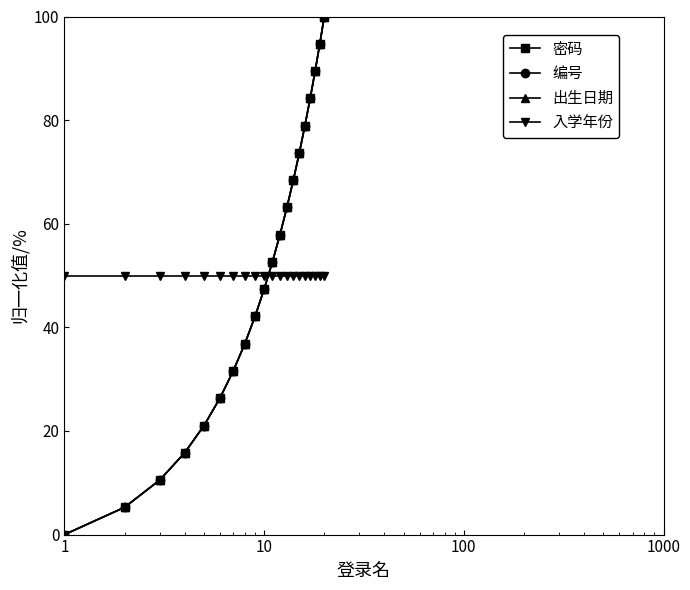

Does the chart have visible grid lines?

No